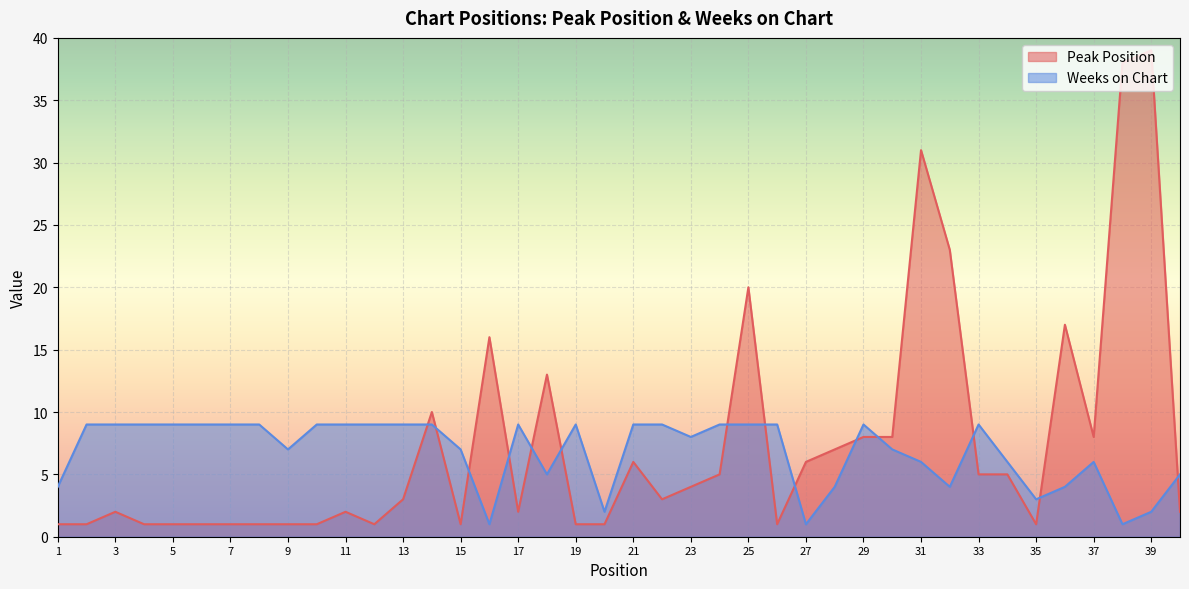

How many lines are shown in the chart?

2